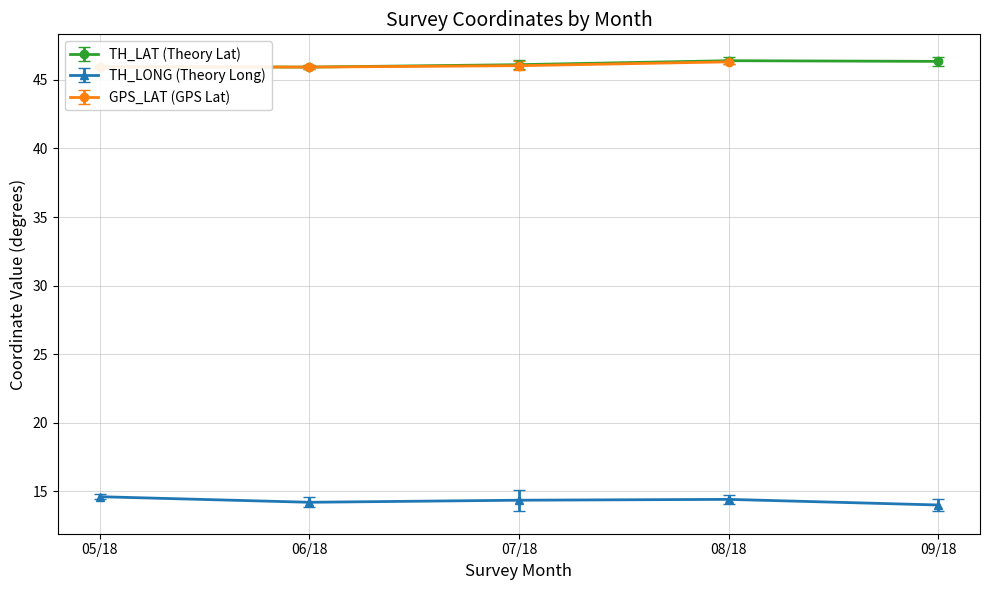

How many lines are shown in the chart?

3